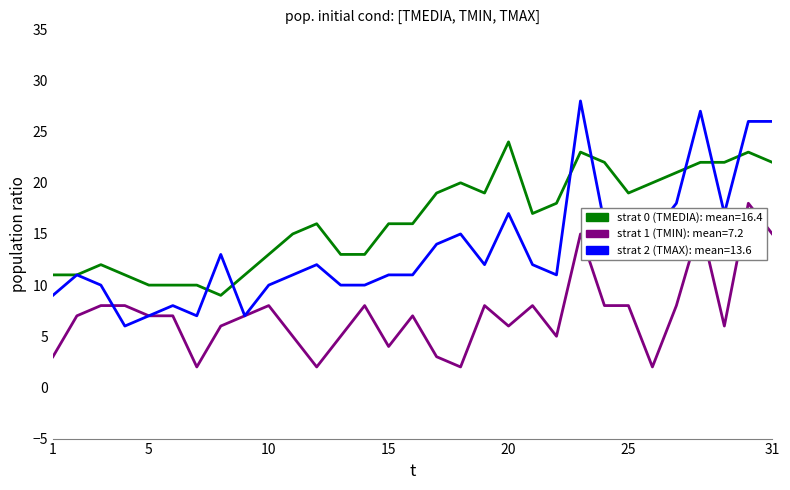

What is the maximum value shown in the chart?

28